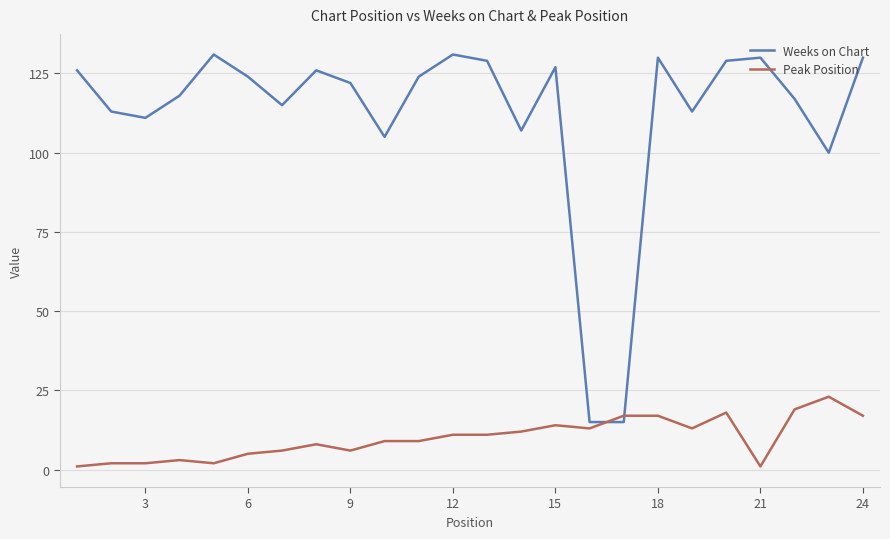

What is the difference between the maximum and second lowest values in the Peak Position series?

22